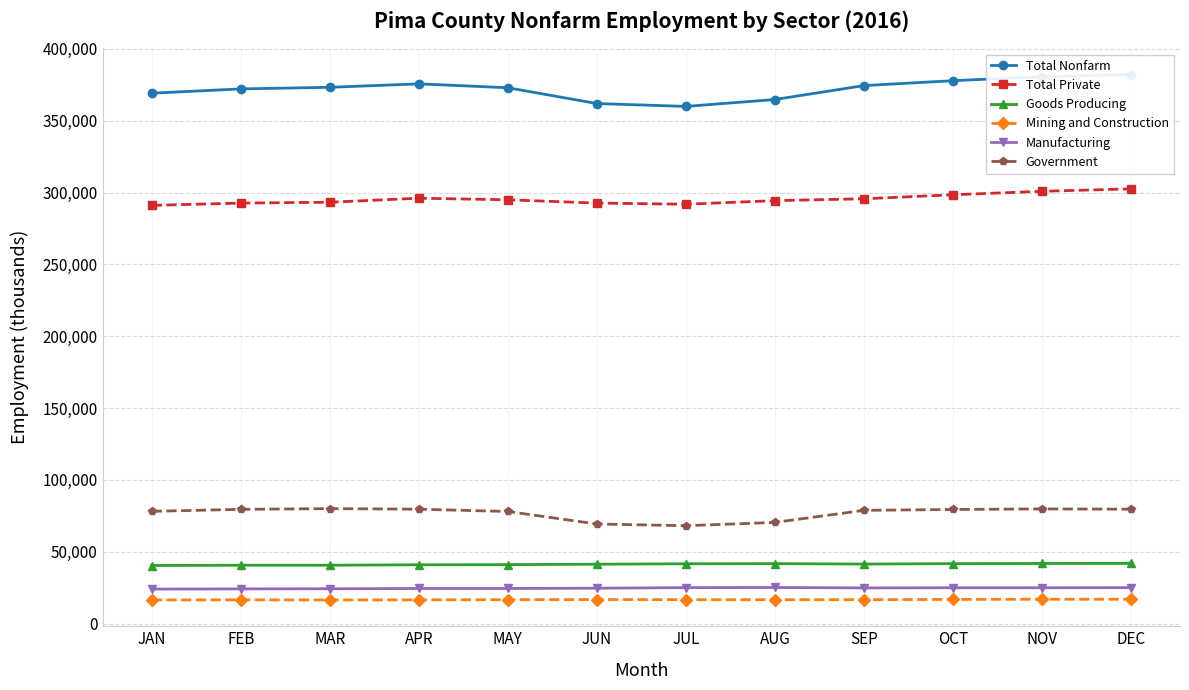

Reading left to right, list all the values displayed in this chart.

Total Nonfarm: 369200	372200	373300	375700	373000	362000	360000	364800	374500	377900	380700	382200
Total Private: 291100	292700	293300	296100	295000	292700	291900	294400	295700	298500	300900	302600
Goods Producing: 40400	40600	40600	40900	41000	41300	41600	41700	41400	41700	41800	41900
Mining and Construction: 16400	16500	16400	16500	16600	16700	16600	16600	16600	16800	16900	16900
Manufacturing: 24000	24100	24200	24400	24400	24600	25000	25100	24800	24900	24900	25000
Government: 78100	79500	80000	79600	78000	69300	68100	70400	78800	79400	79800	79600